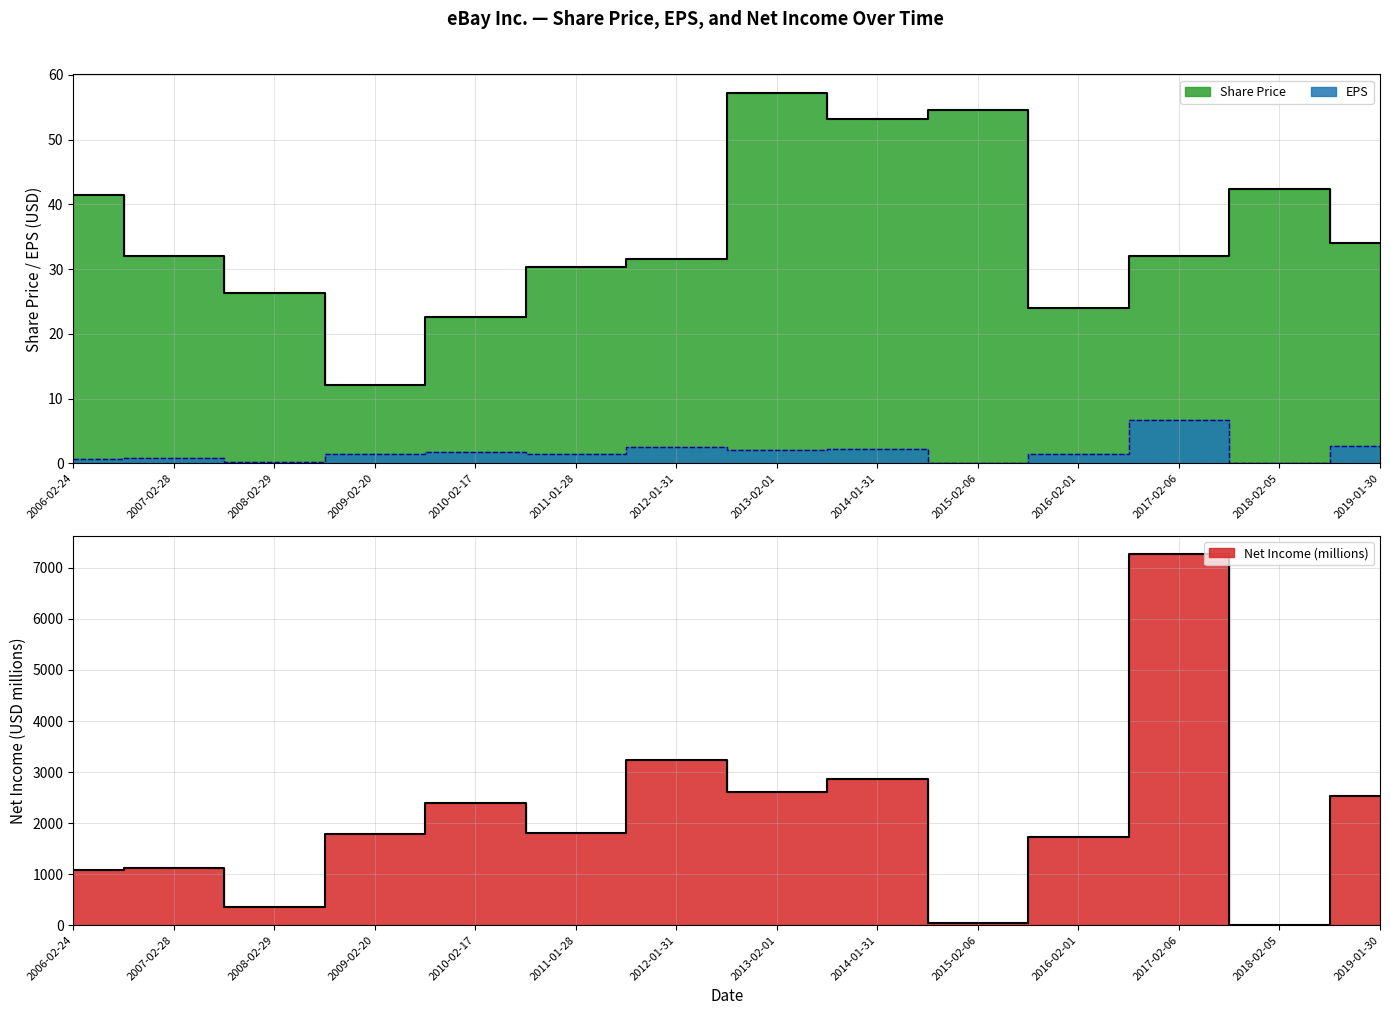

True or false: Share Price and Net Income (millions) cross at least once.

True